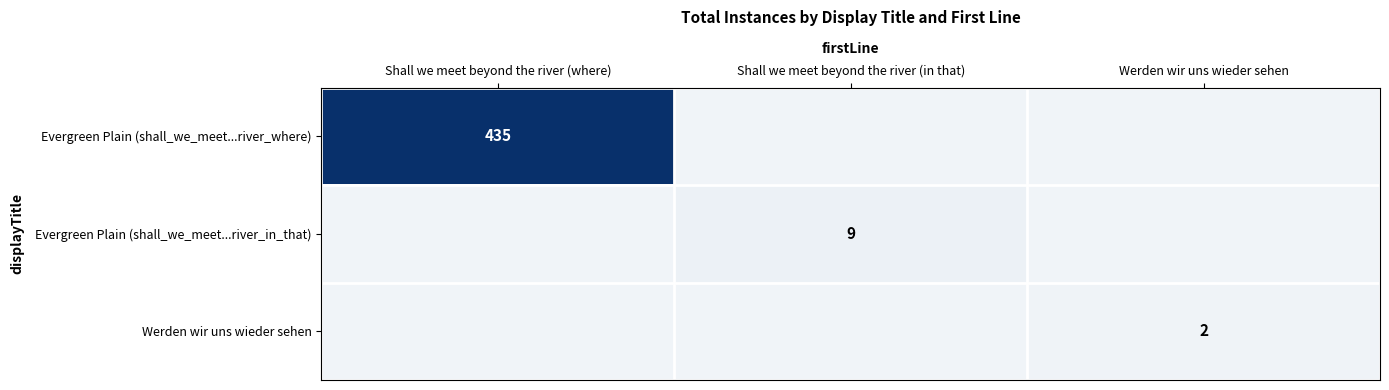

The Evergreen Plain (shall_we_meet...river_in_that) series shows 9 at Shall we meet beyond the river (in that). True or false?

True